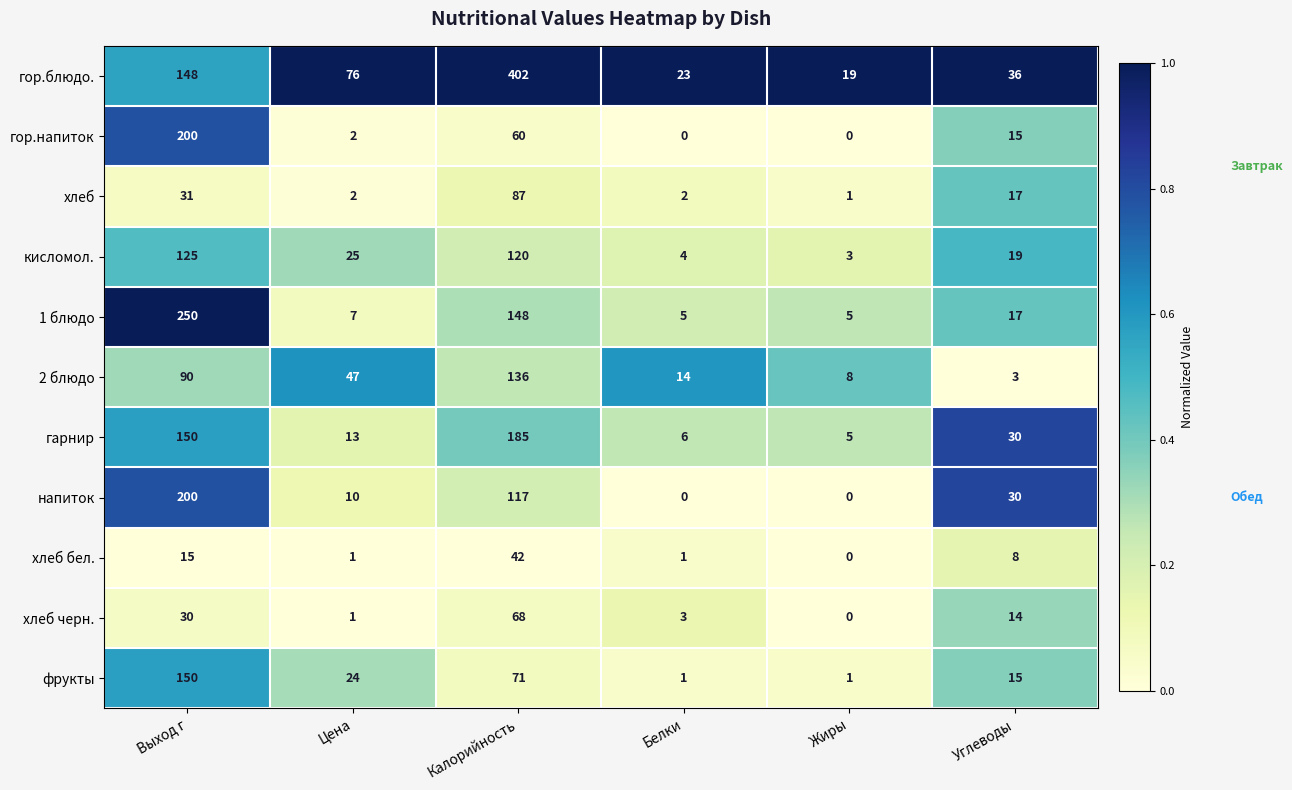

Which category has the lowest value in the хлеб бел. series?

Жиры